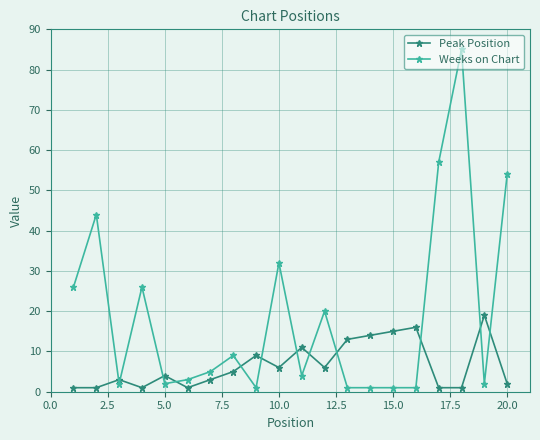

Which series has the largest range (max minus min)?

Weeks on Chart